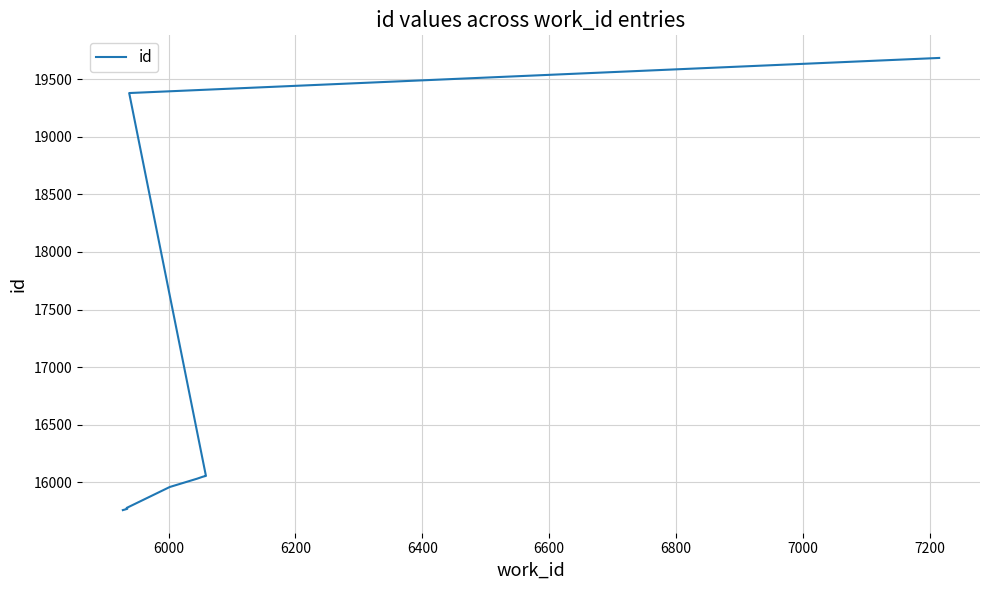

Reading right to left, what are all the values shown in this chart?

19686	19381	16054	16053	16047	16030	15958	15776	15768	15757